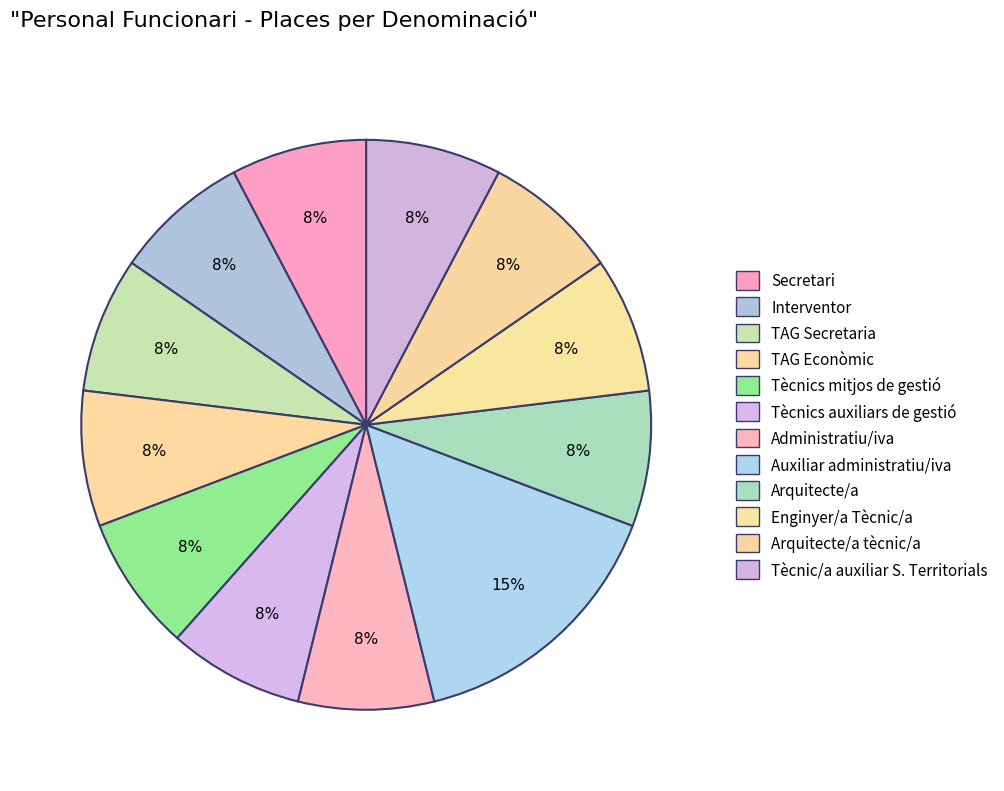

Count the number of slices in the pie.

12